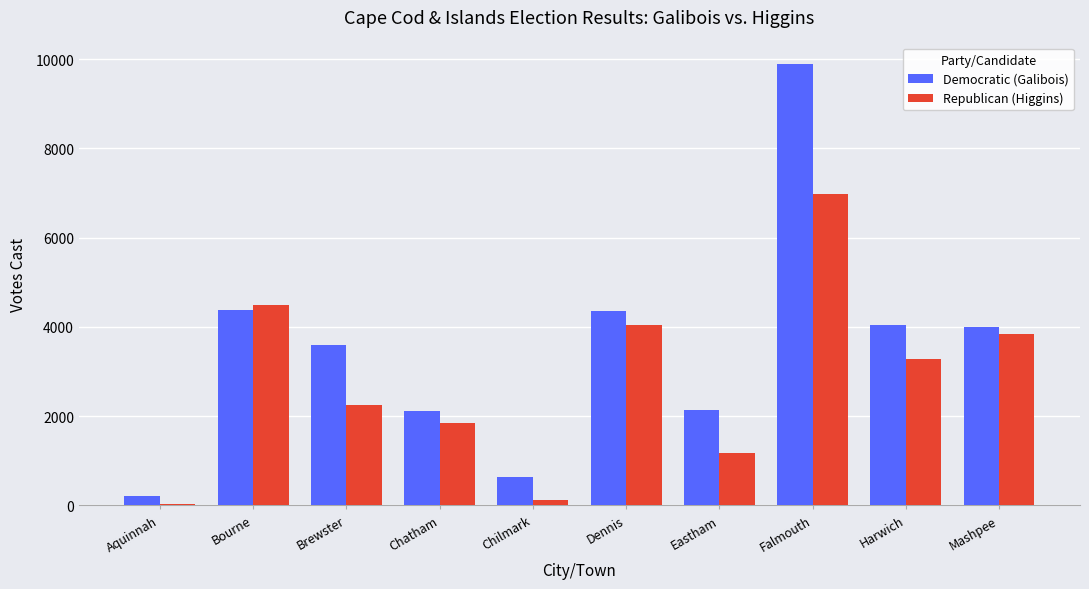

True or false: Democratic (Galibois) has a value of 3233 at Falmouth.

False